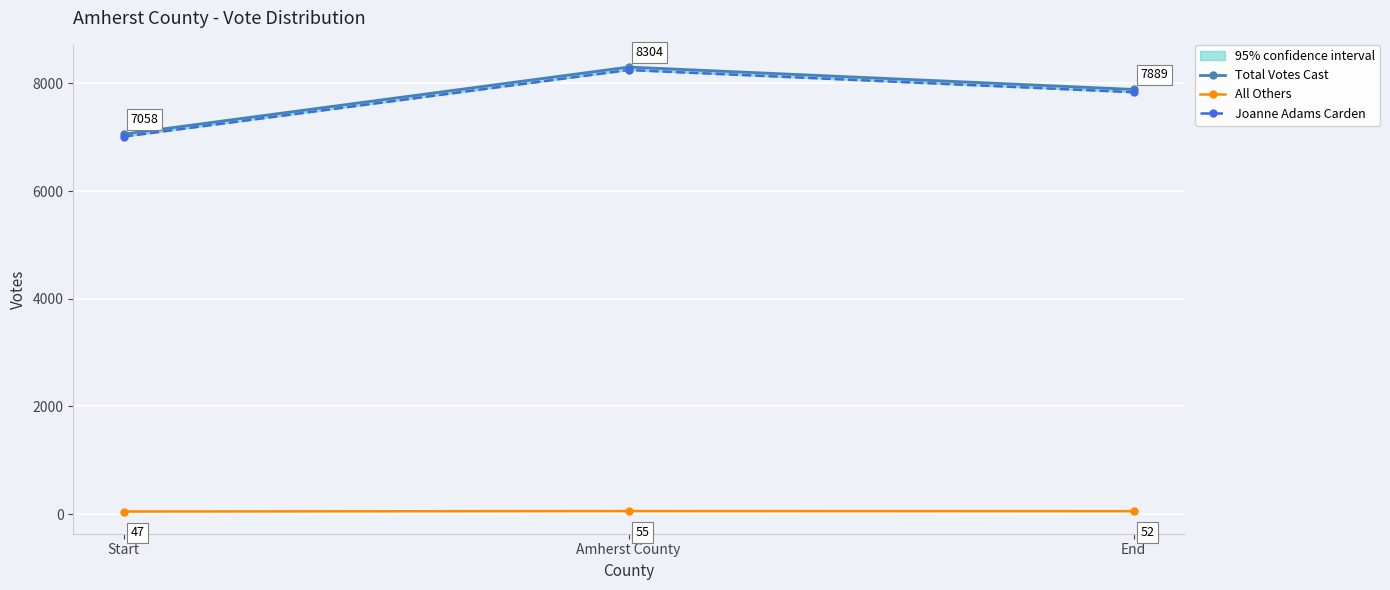

How many distinct data groups are displayed?

3